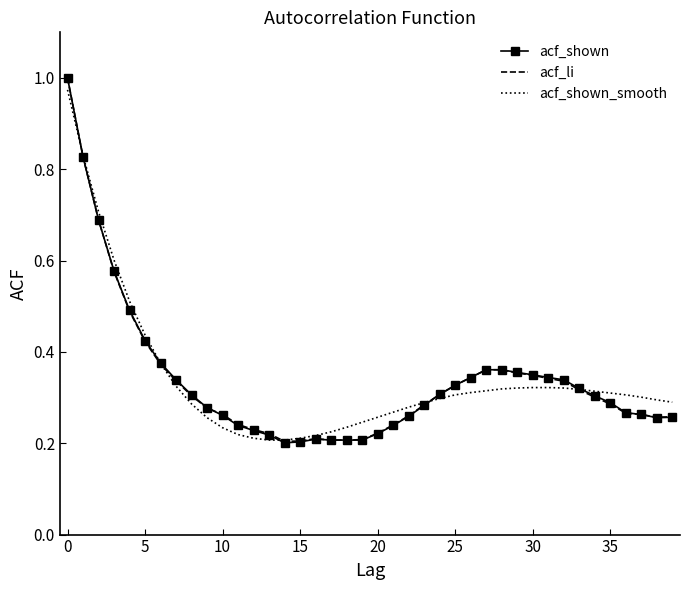

Which series has the widest spread of values?

acf_shown